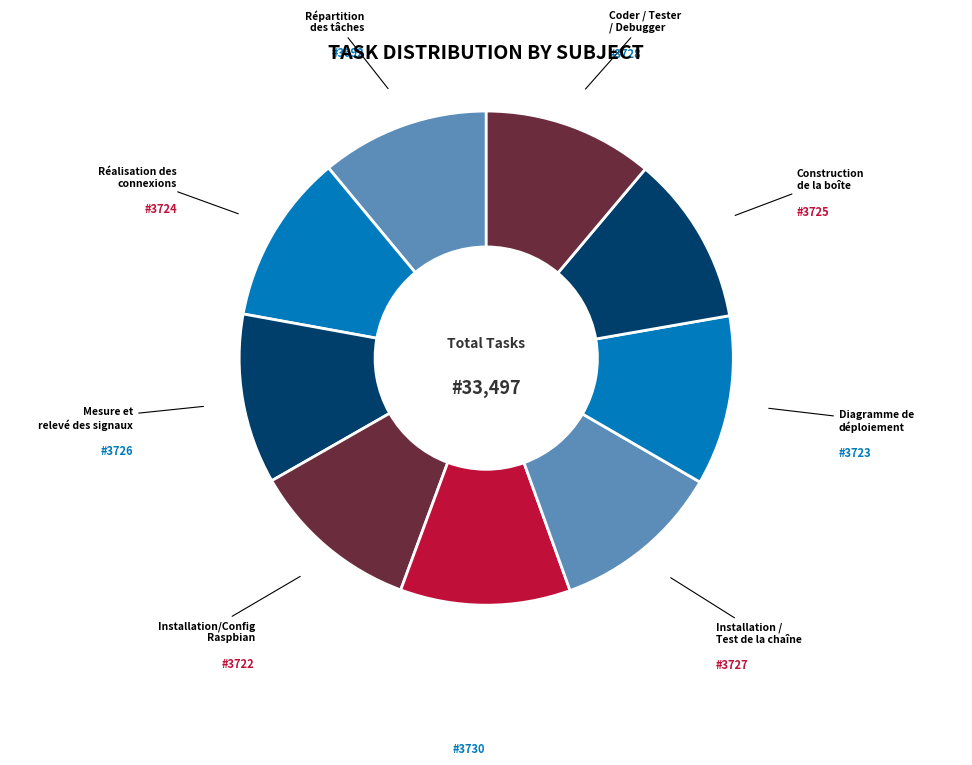

Is there any slice that represents more than half of the pie?

No